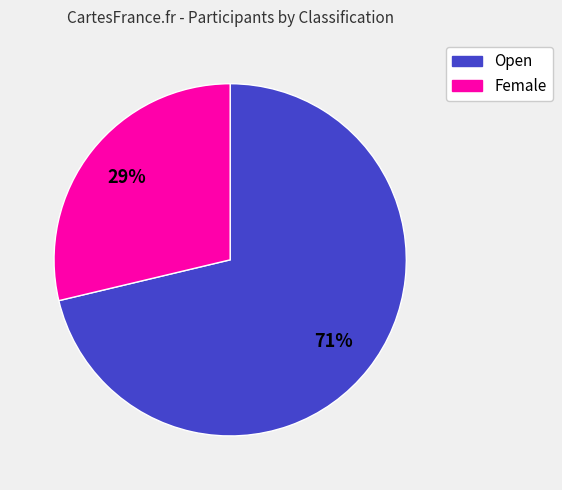

Combined, do Female and Open account for over 50%?

Yes